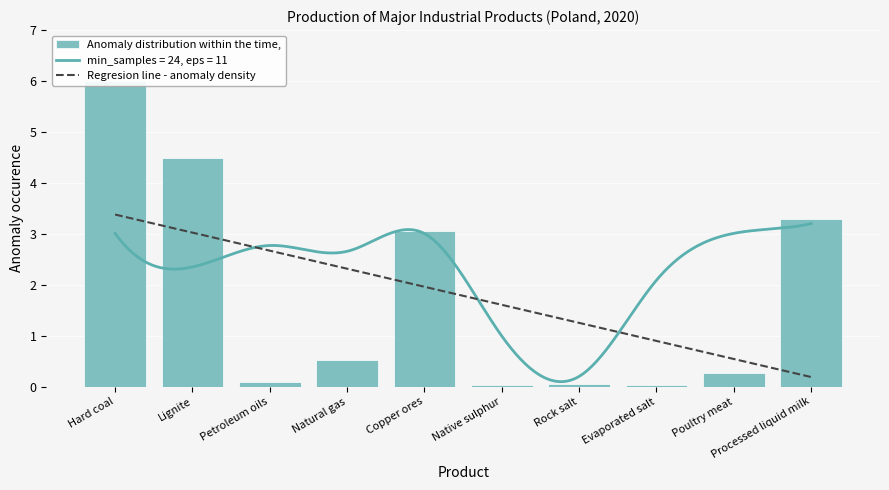

What value does the Regresion line - anomaly density series have at Processed liquid milk?

0.2